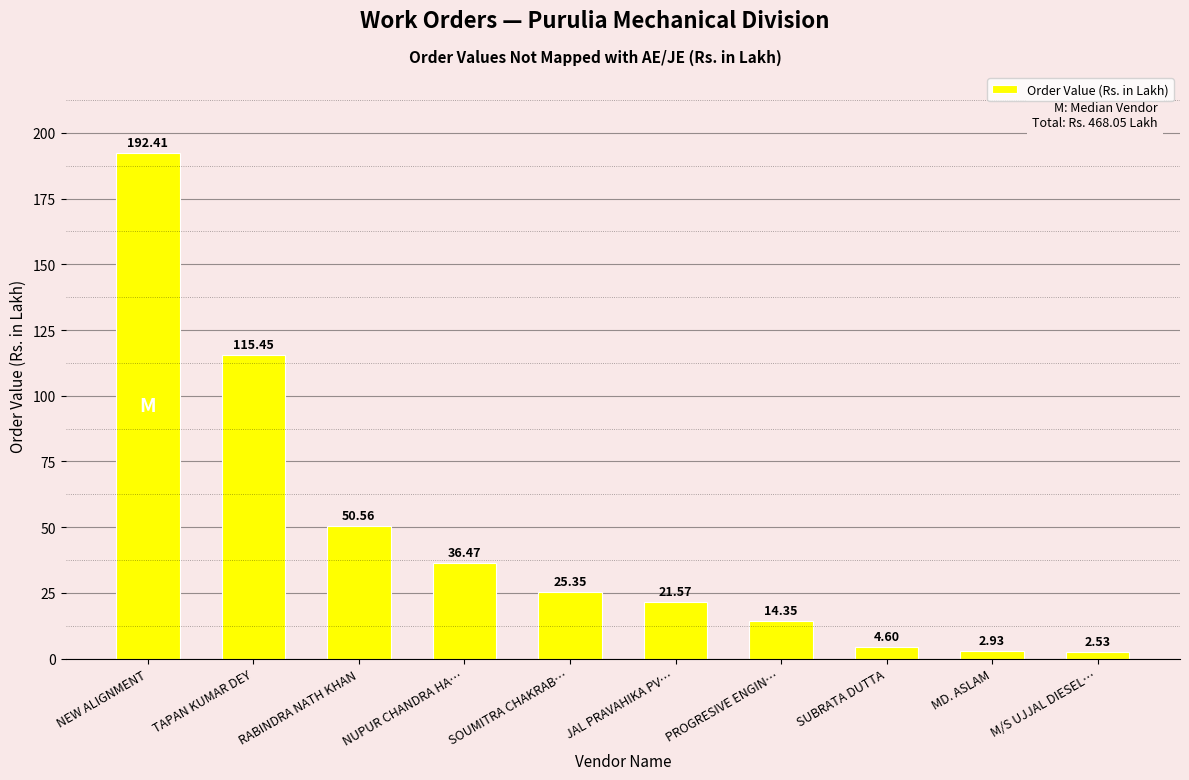

What is the maximum value shown in the chart?

192.4